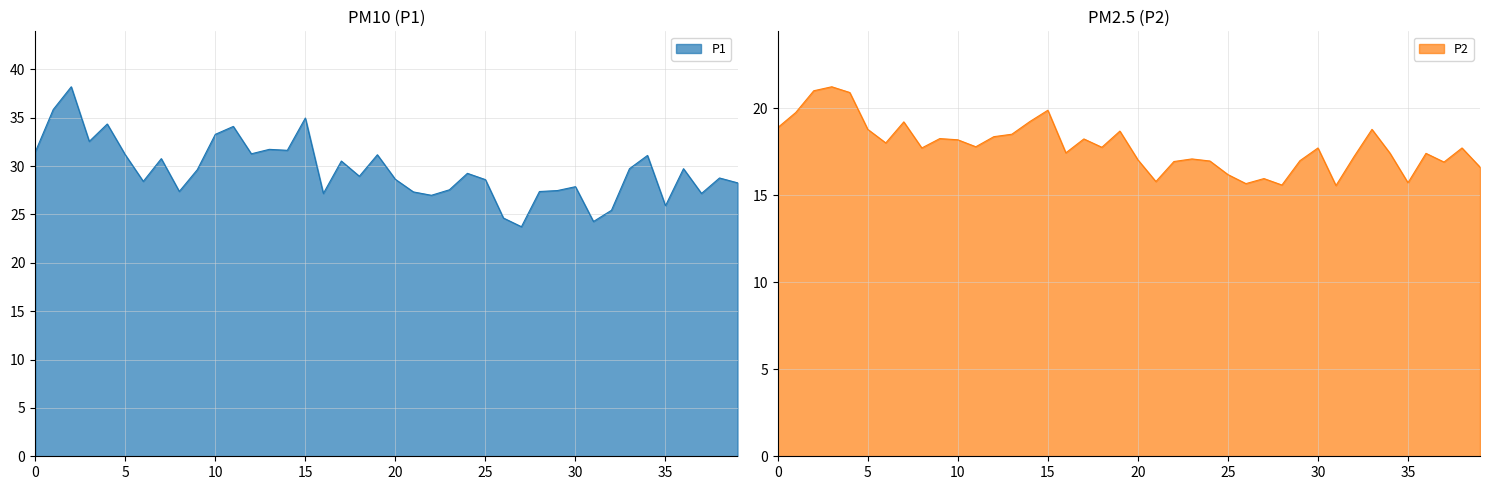

How many lines are shown in the chart?

2